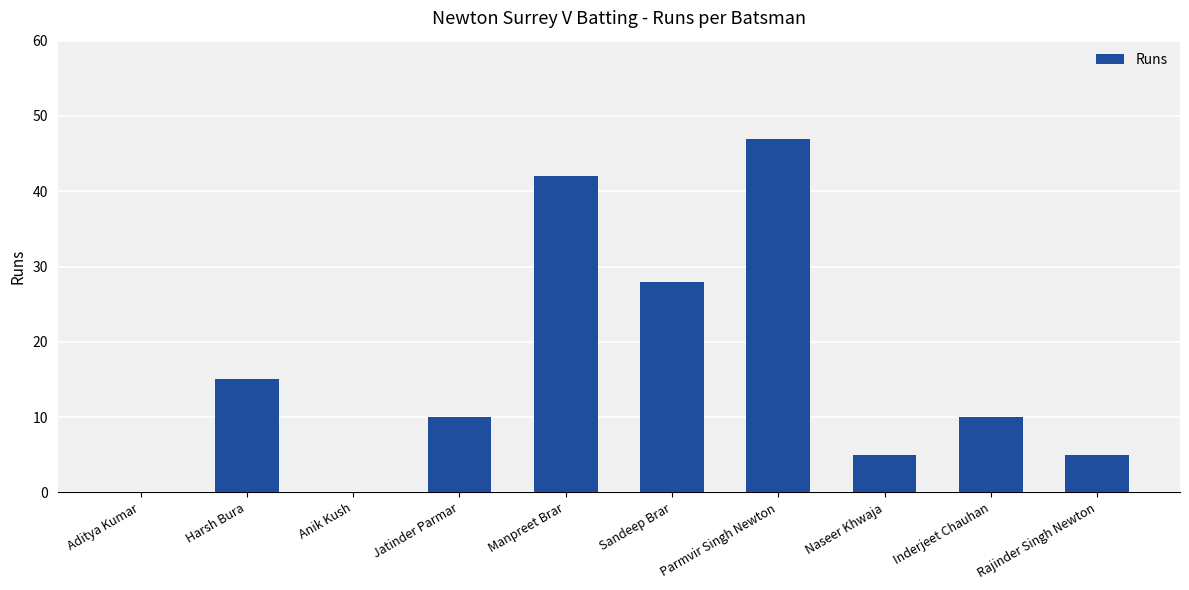

What is the sum of the values at Naseer Khwaja and Anik Kush?

5